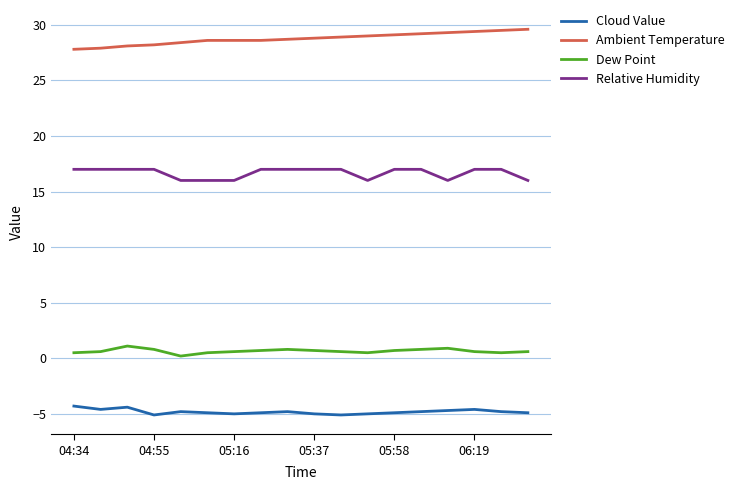

What are all the series names shown in the legend?

Cloud Value, Ambient Temperature, Dew Point, Relative Humidity